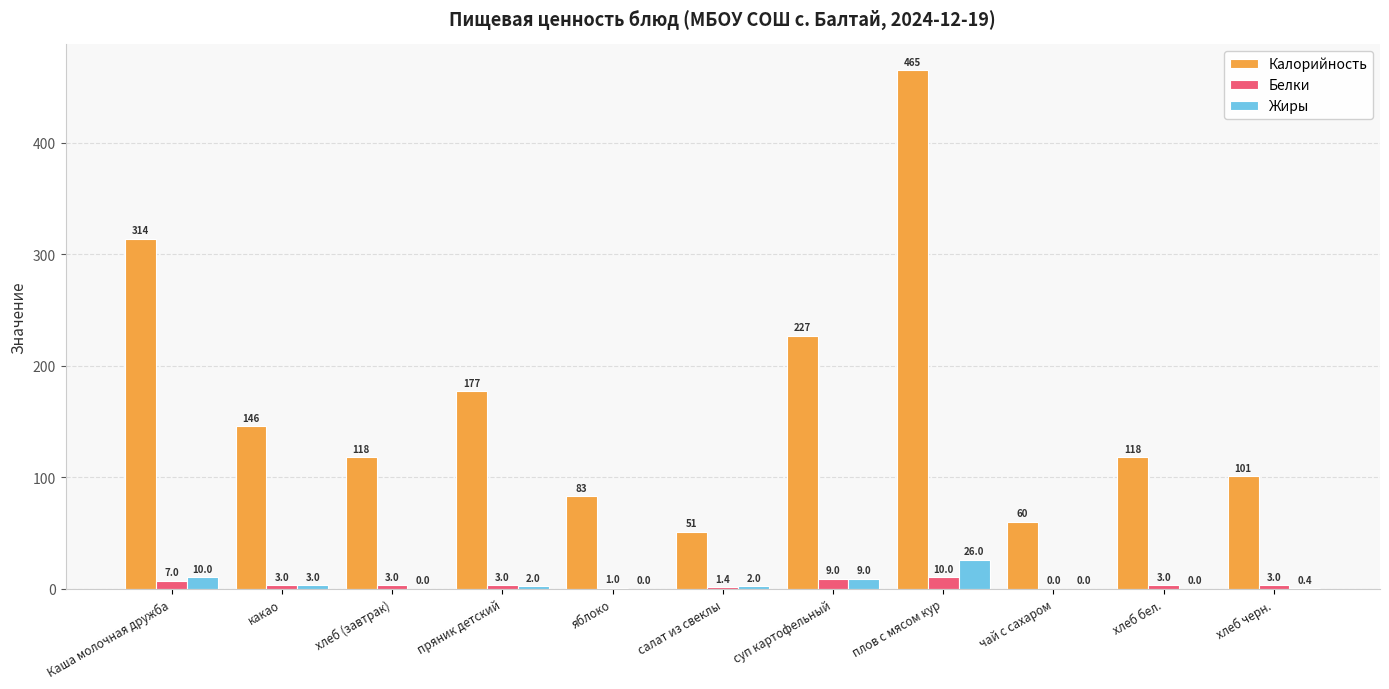

Between Каша молочная дружба and какао, which series saw the biggest shift?

Калорийность